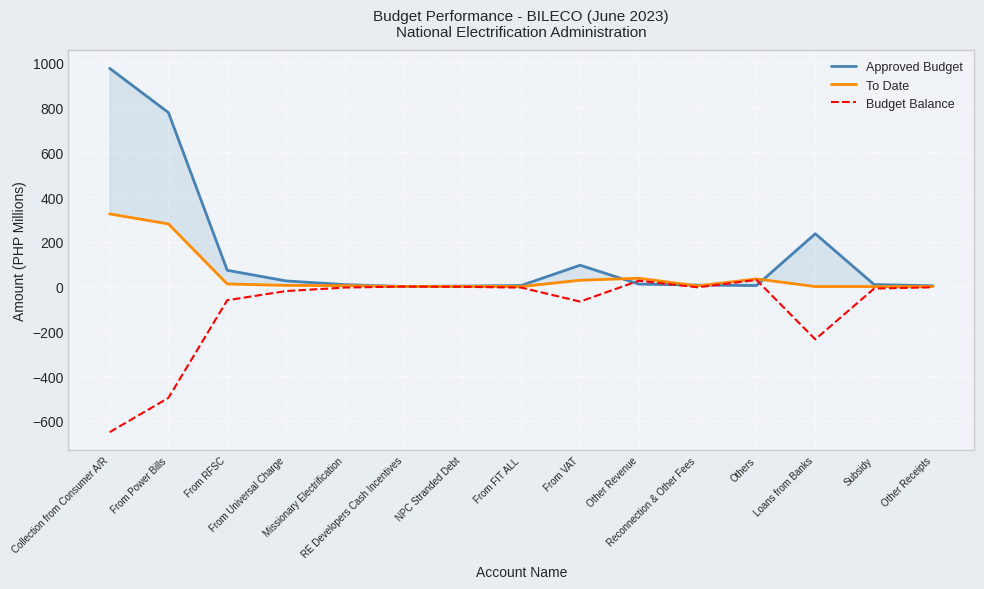

What is the sum of all Budget Balance values?

-1503.9